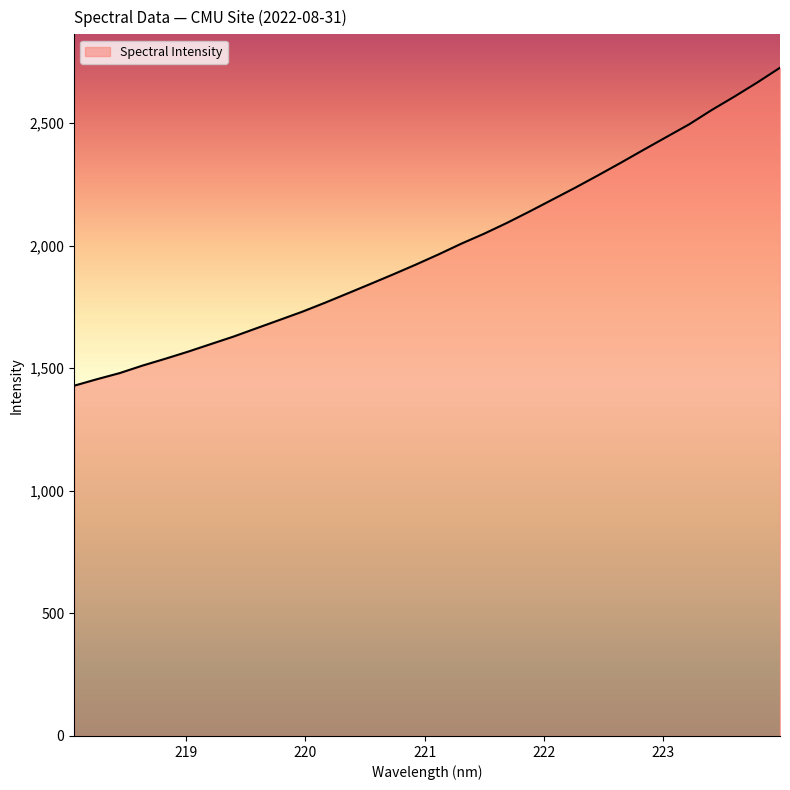

What is the difference between the maximum and minimum values?

1297.1